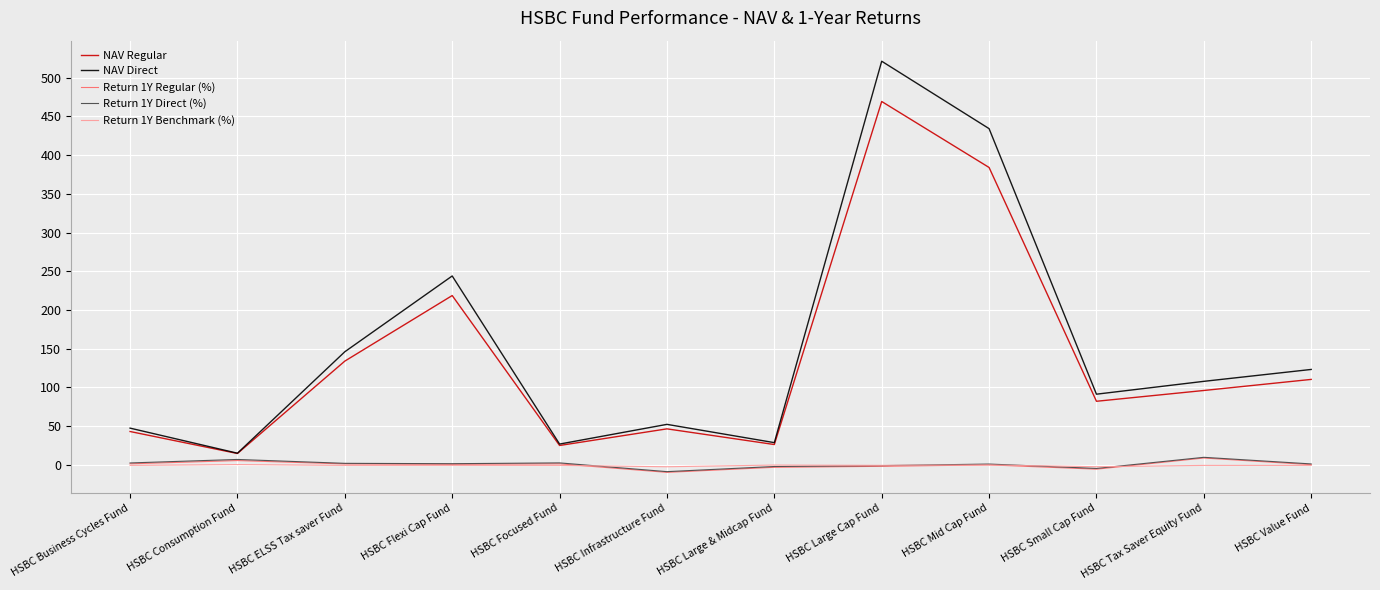

True or false: Return 1Y Direct (%) has more than 2 interior local peaks.

True